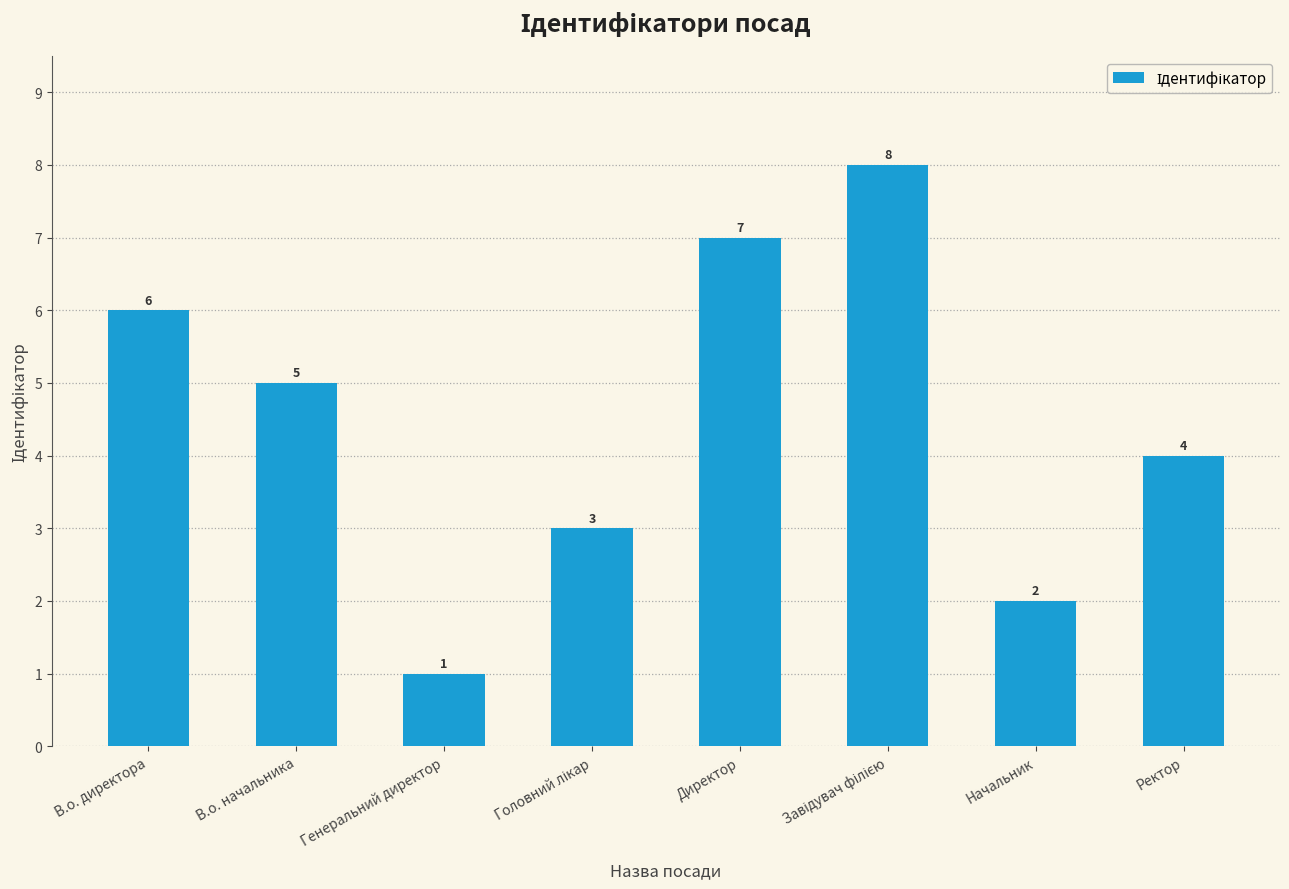

Is it true that the value at Ректор is 7?

False